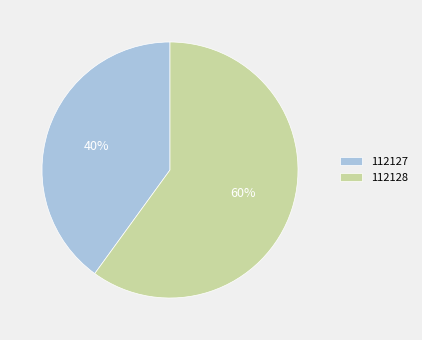

What is the ratio of the value at 112127 to the value at 112128?

0.7